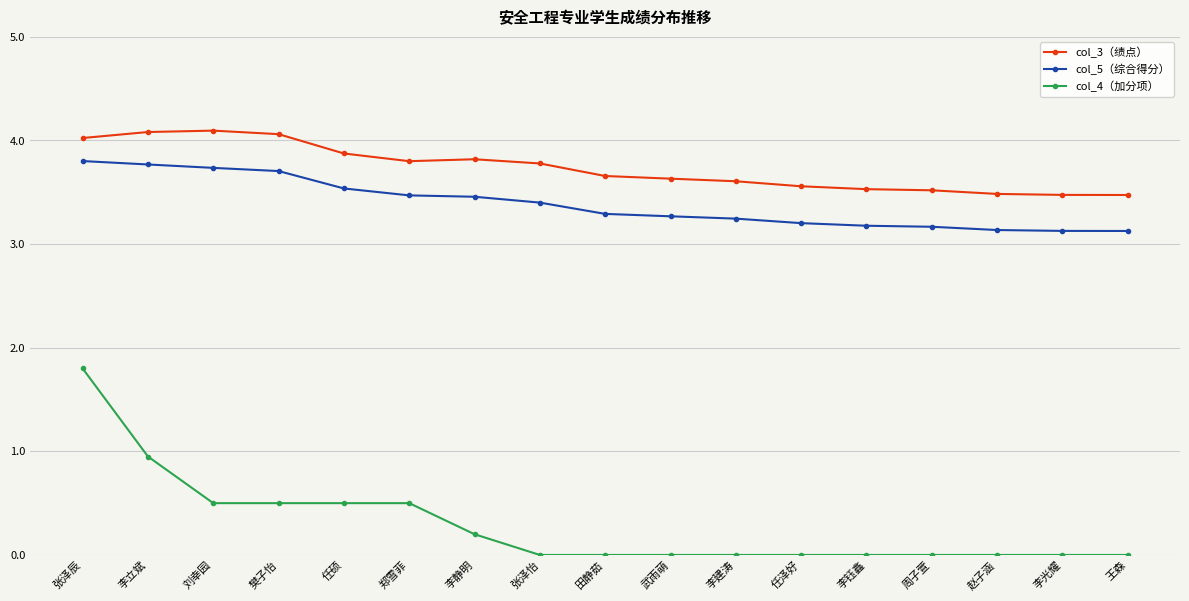

At which category is the sum across all series the highest?

张泽辰